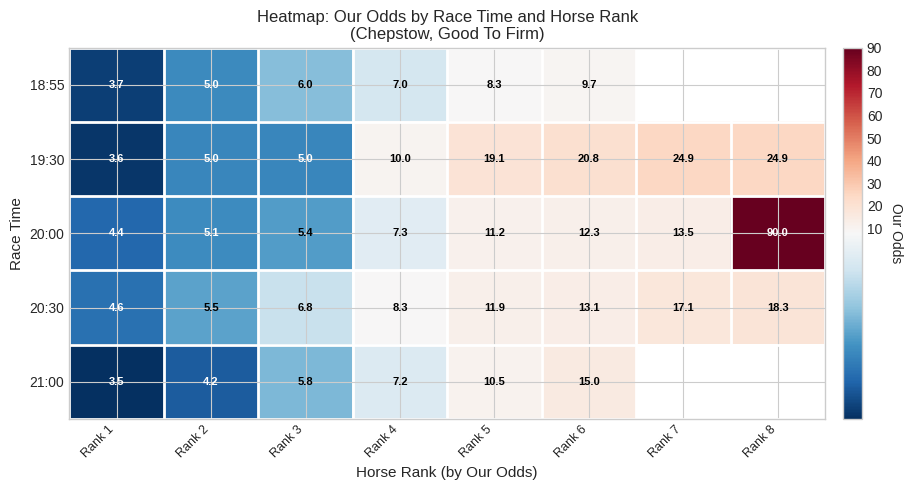

What is the sum of the 20:30 values at Rank 2 and Rank 5?

17.4